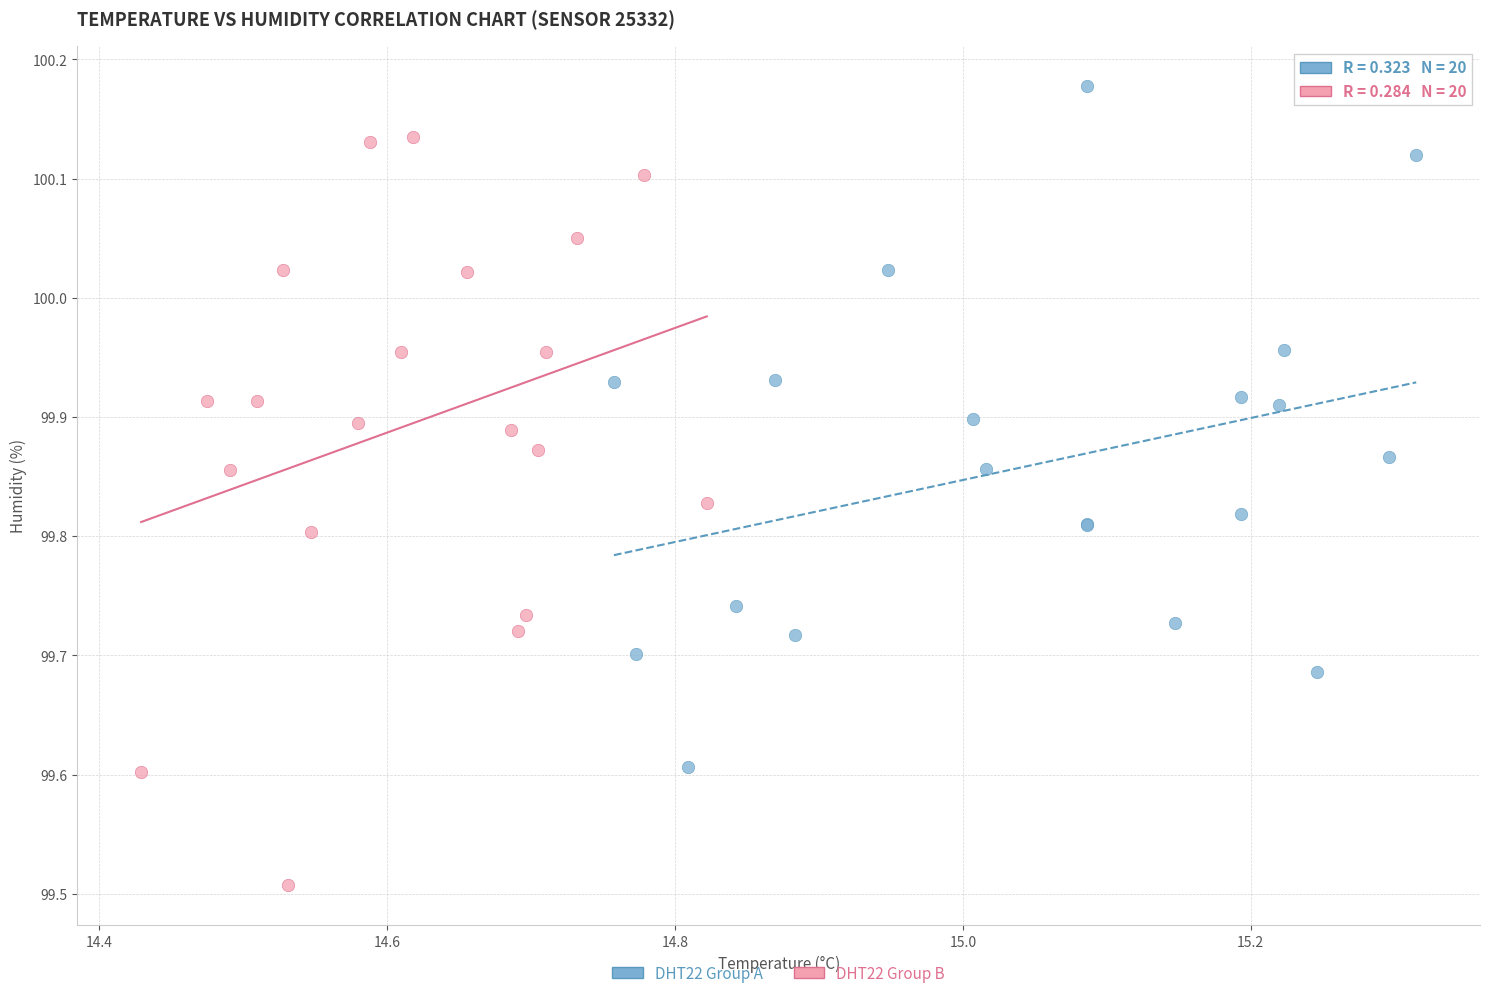

Which series contains the lowest Y value?

DHT22 Group B